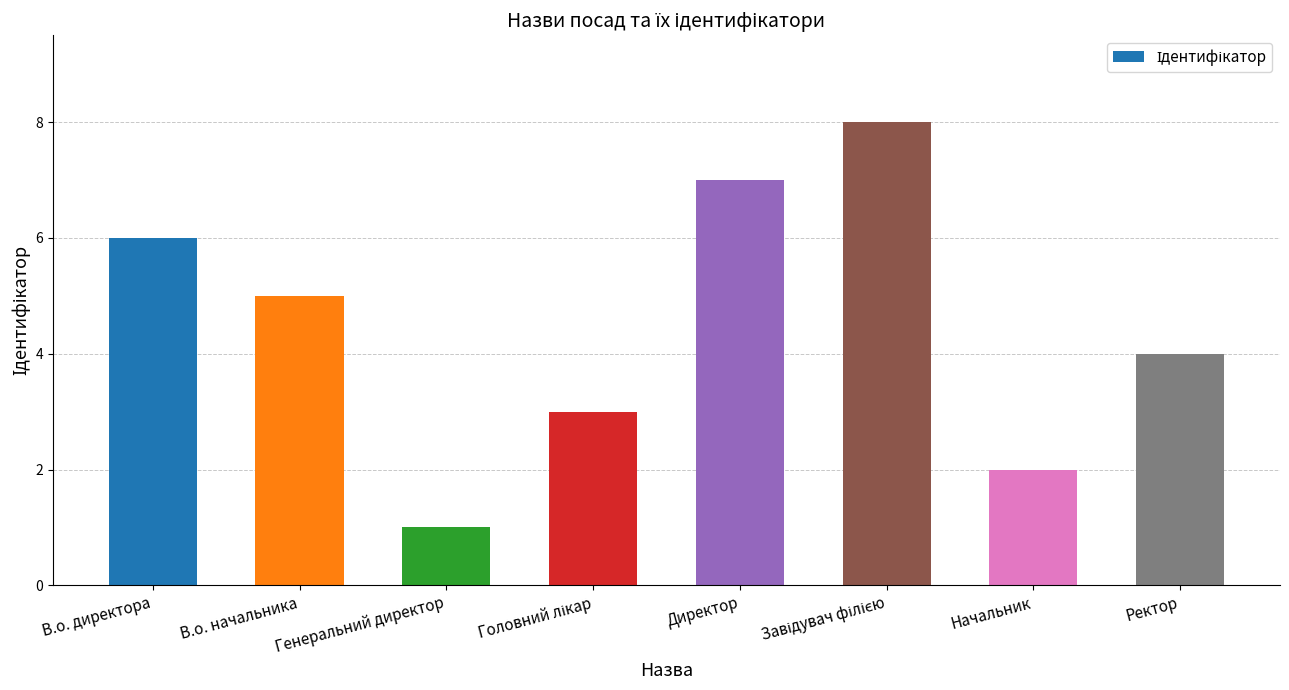

What is the difference between the maximum and minimum values?

7